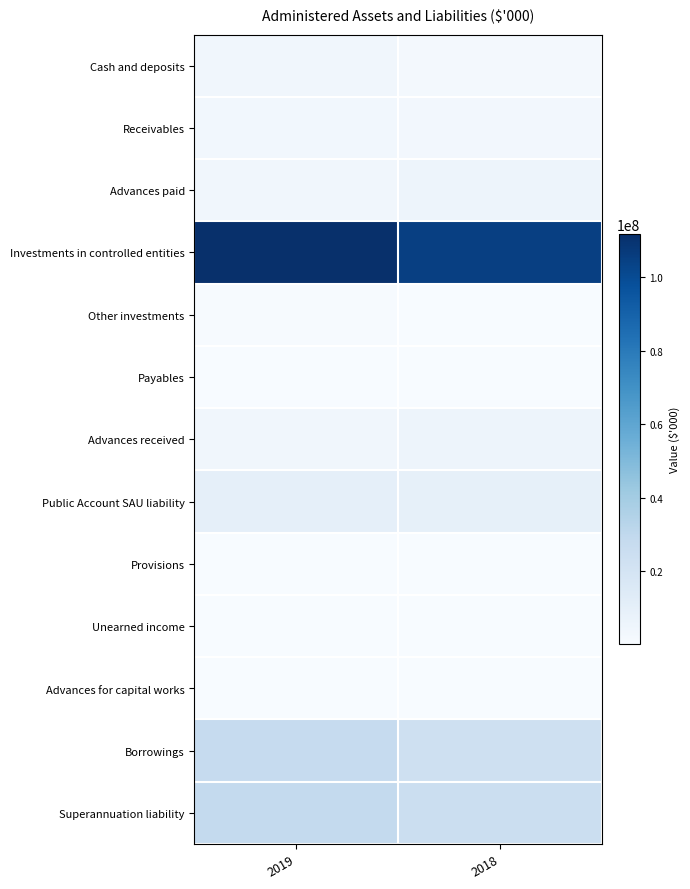

Which category has the highest value across all series?

2019